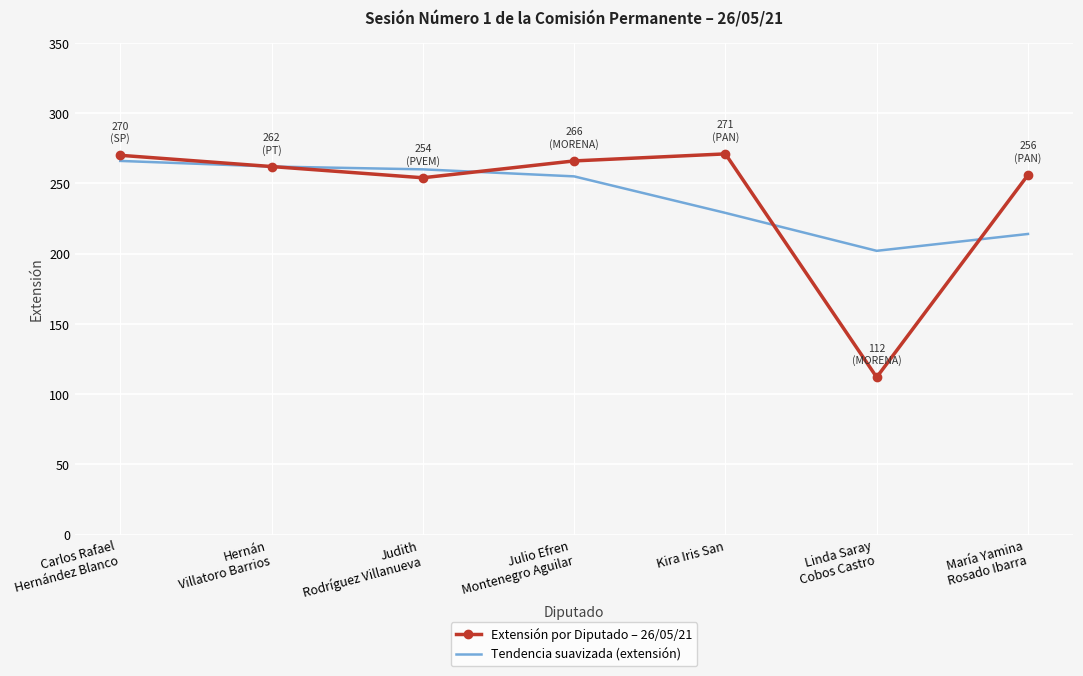

True or false: Tendencia suavizada (extensión) and Extensión por Diputado – 26/05/21 cross at least once.

True